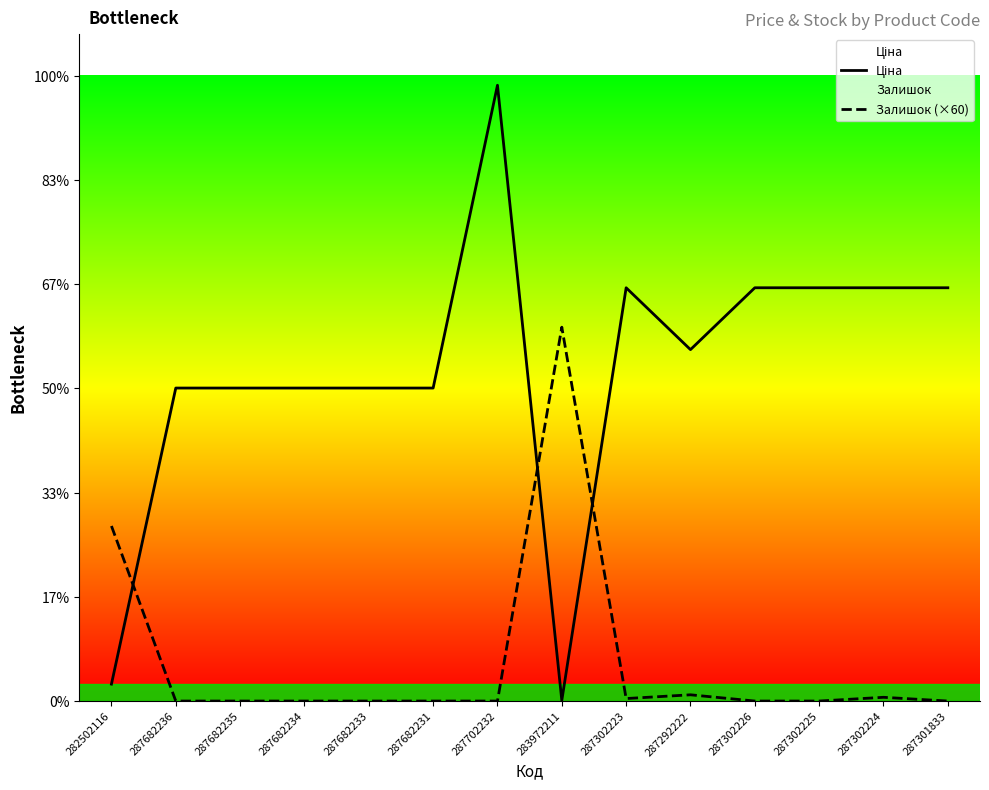

Reading left to right, transcribe all the data shown in this chart.

Ціна: 282502116=813.0	287682236=15019.2	287682235=15019.2	287682234=15019.2	287682233=15019.2	287682231=15019.2	287702232=29548.9	283972211=32.0	287302223=19831.1	287292222=16863.2	287302226=19831.1	287302225=19831.1	287302224=19831.1	287301833=19831.1
Залишок (×60): 282502116=8400.0	287682236=0.0	287682235=0.0	287682234=0.0	287682233=0.0	287682231=0.0	287702232=0.0	283972211=17940.0	287302223=120.0	287292222=300.0	287302226=0.0	287302225=0.0	287302224=180.0	287301833=0.0